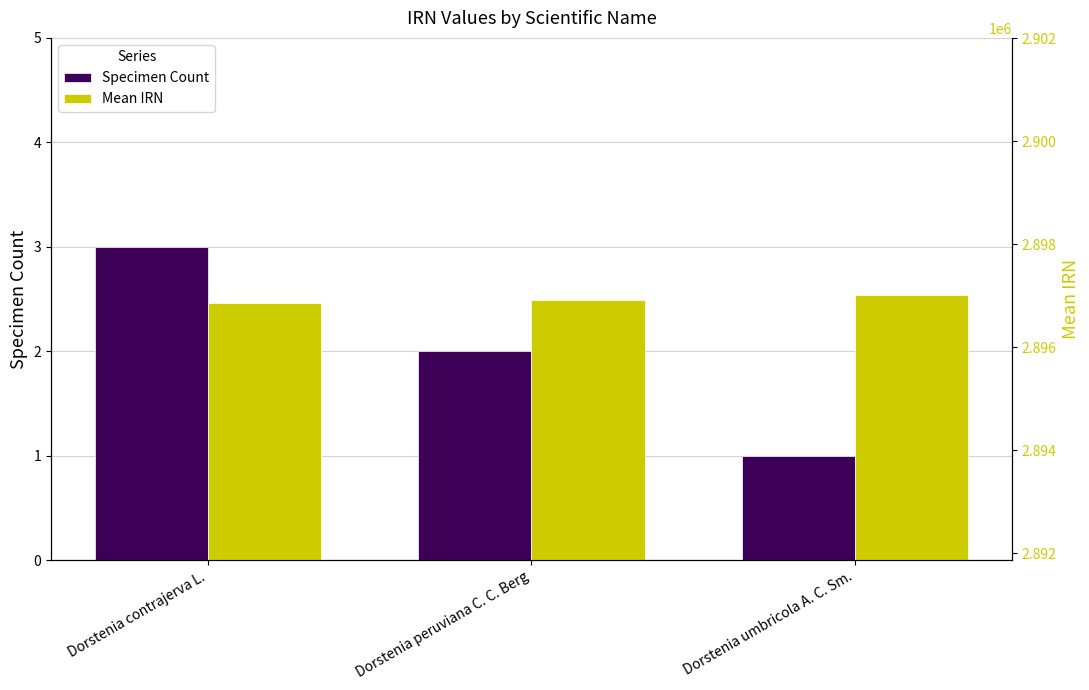

How many bars are there in each group?

2